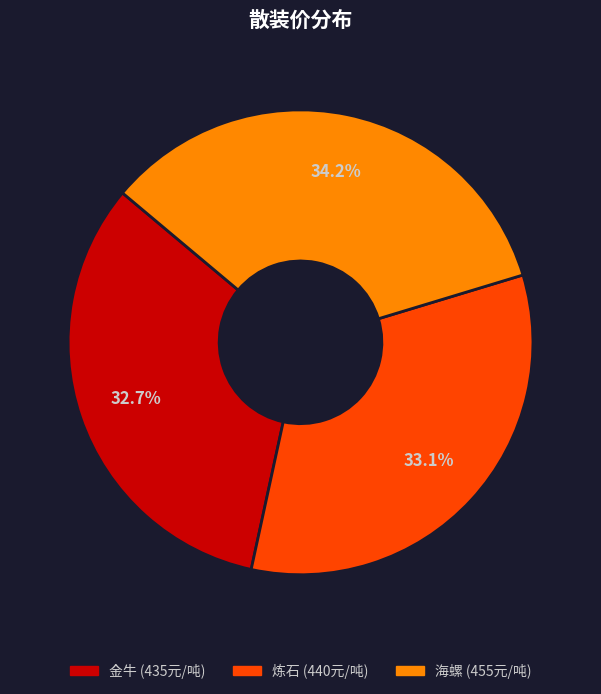

The 金牛 slice represents 23% of the pie. True or false?

False